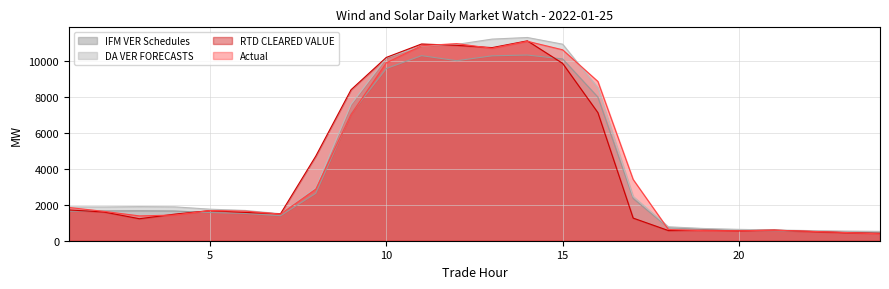

What is the difference between the second highest and second lowest values in the Actual series?

10497.9